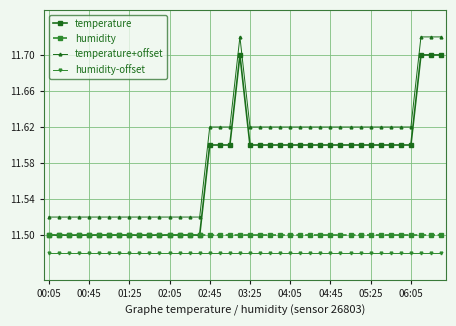

Does the chart display data point markers on the line(s)?

Yes